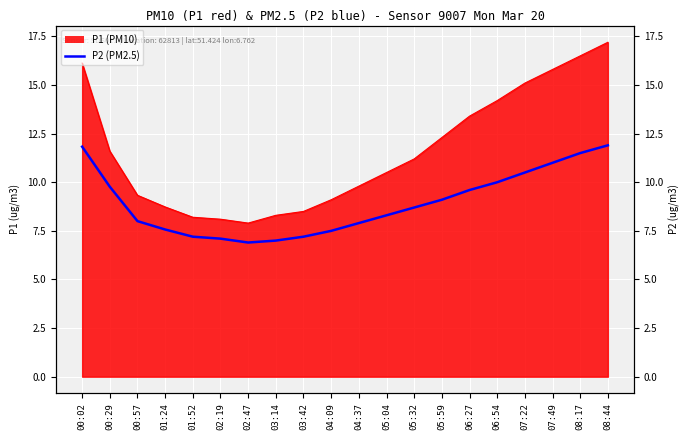

What is the label of the 4th point from the right?

07:22